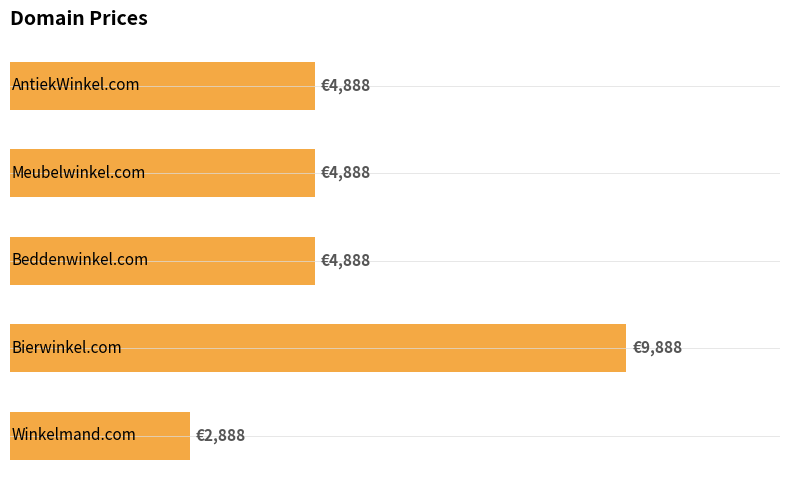

Does the chart contain any negative values?

No